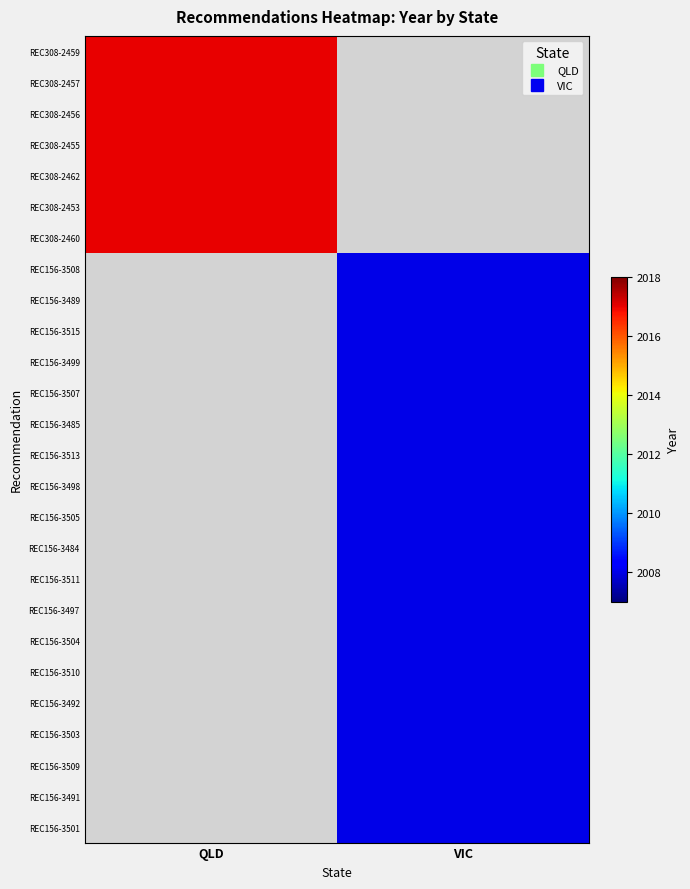

How many positive values does the REC156-3492 series have?

1